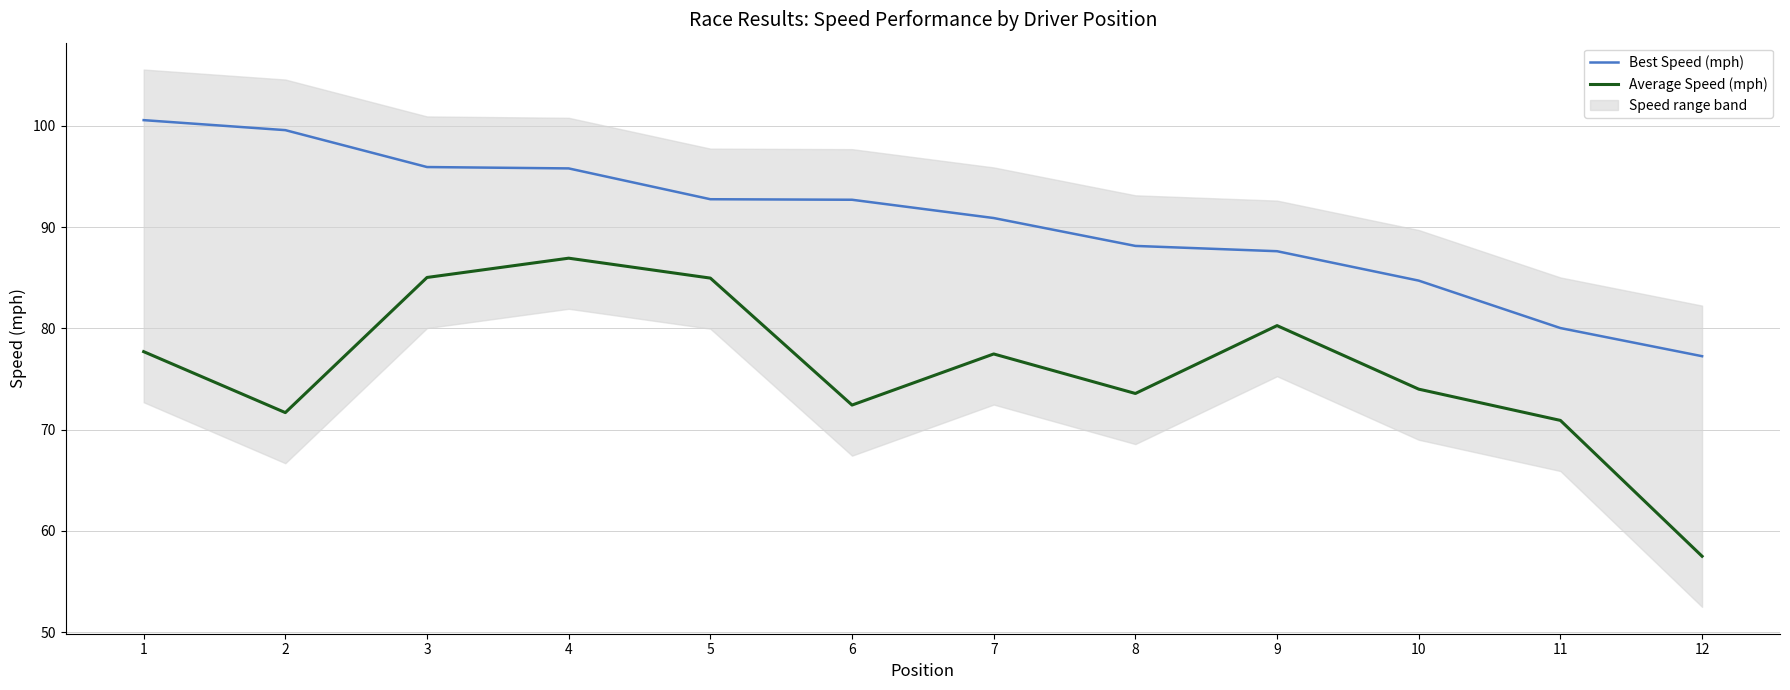

Where is Best Speed (mph) nearest to the value 88?

8